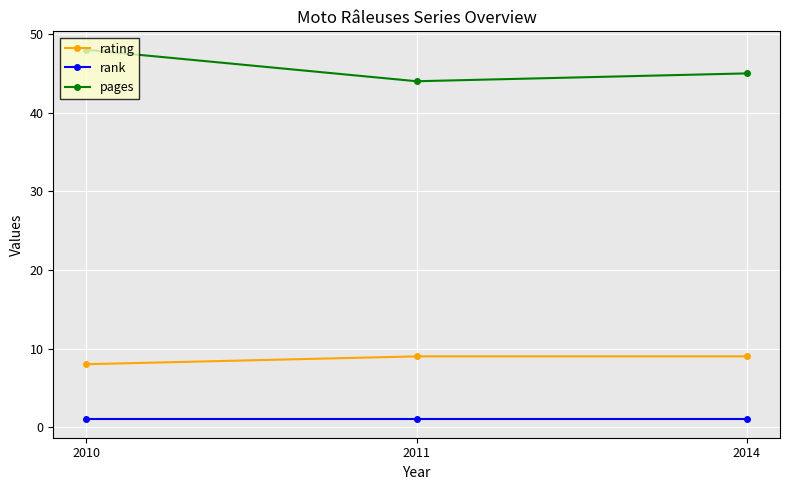

At 2014, list the series in order from smallest to largest.

rank, rating, pages